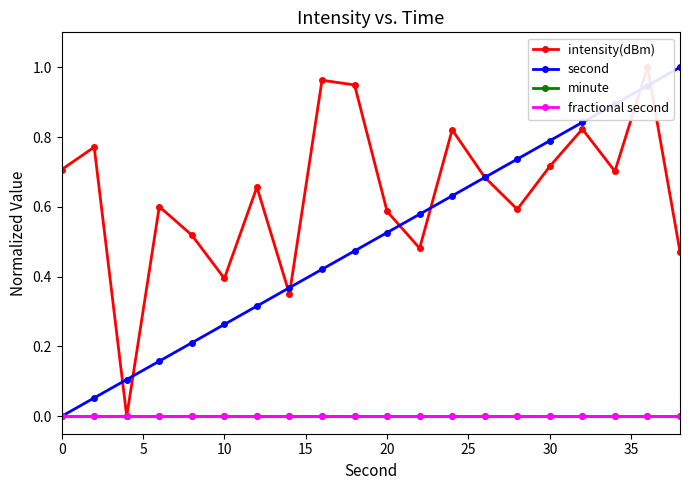

Which series has the largest total across all categories?

intensity(dBm)